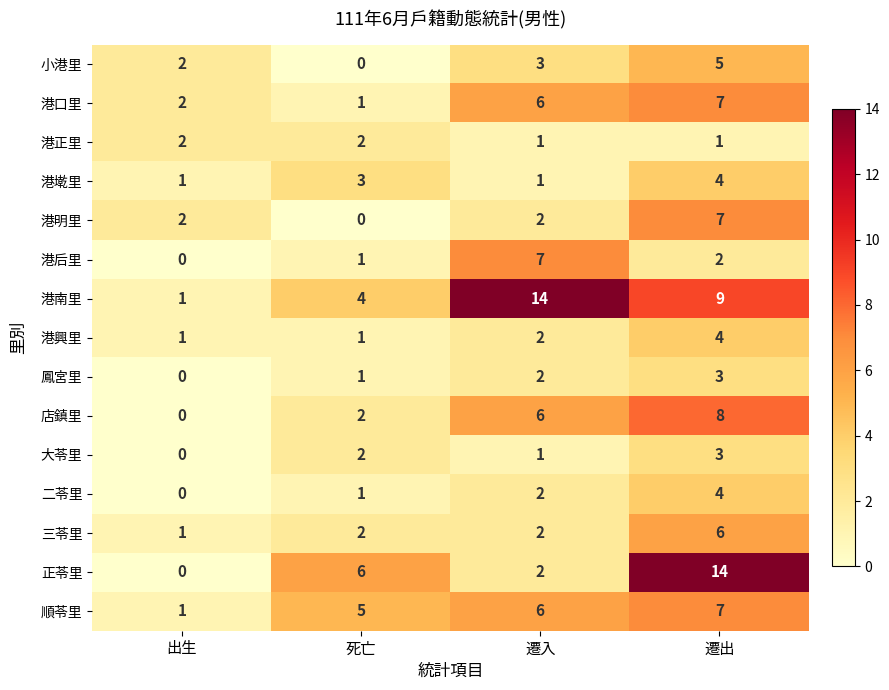

What is the difference between the 港南里 values at 出生 and 死亡?

3